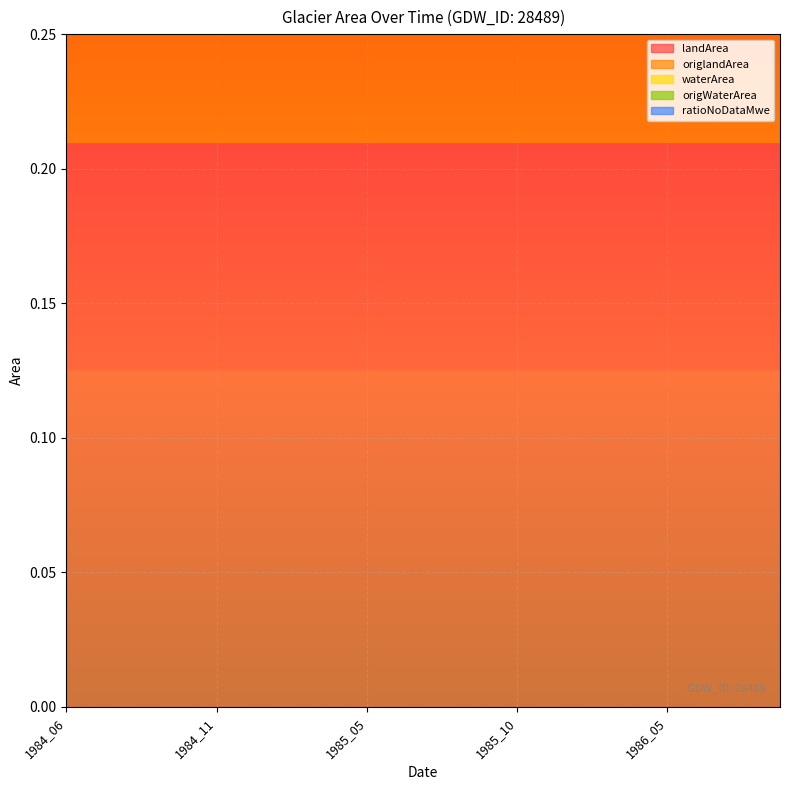

Count the number of categories in the chart.

20